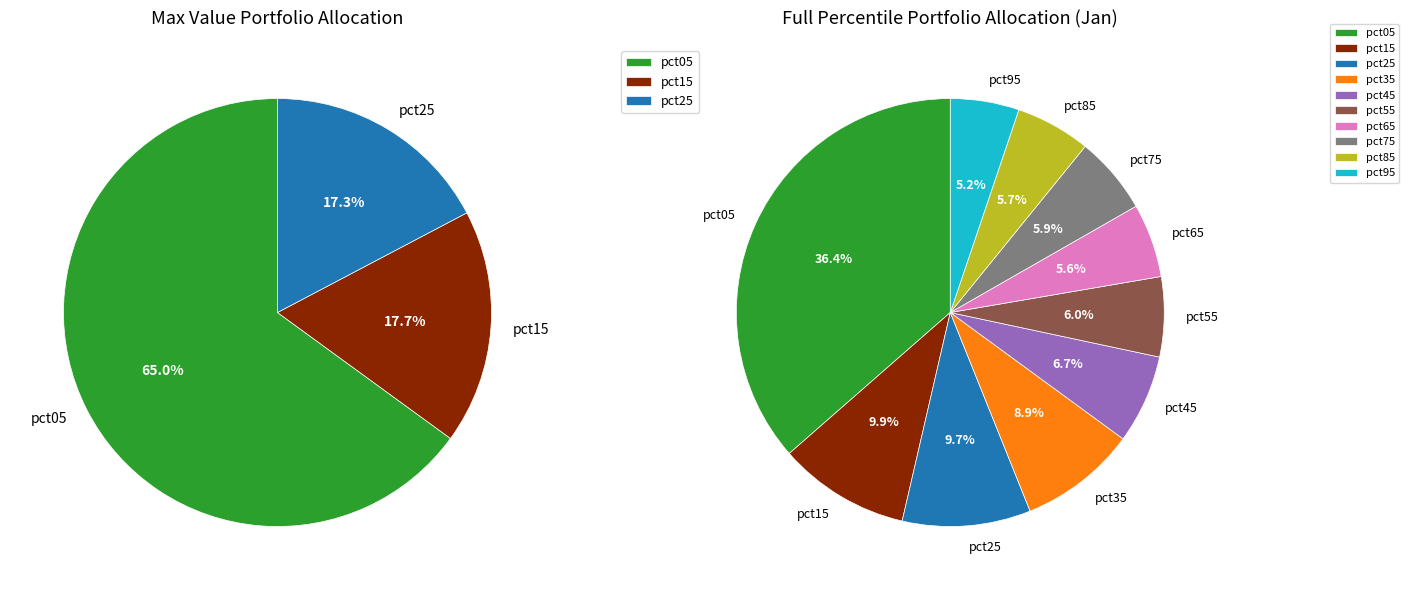

To the nearest percent, what percentage of the pie is pct95?

5%